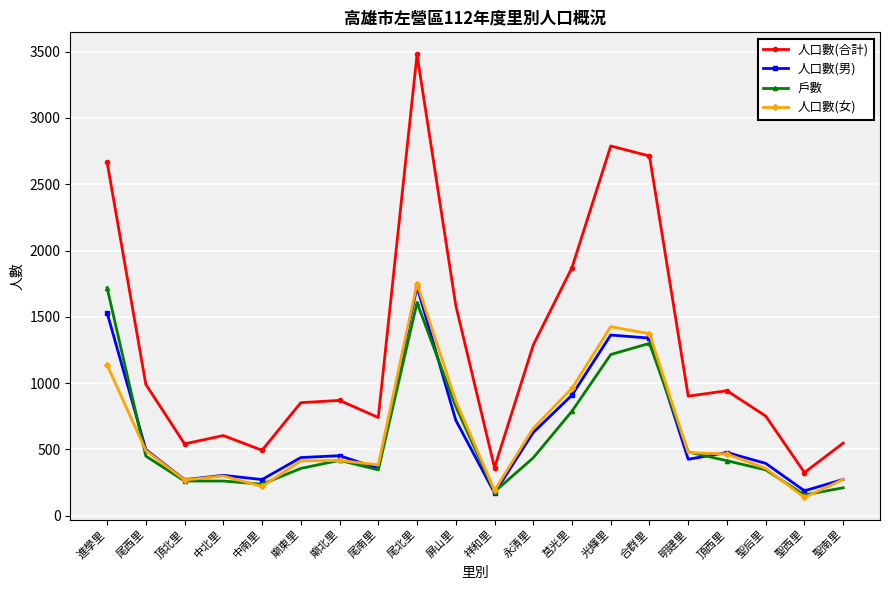

Is it true that 人口數(男) equals 166 at 尾南里?

False